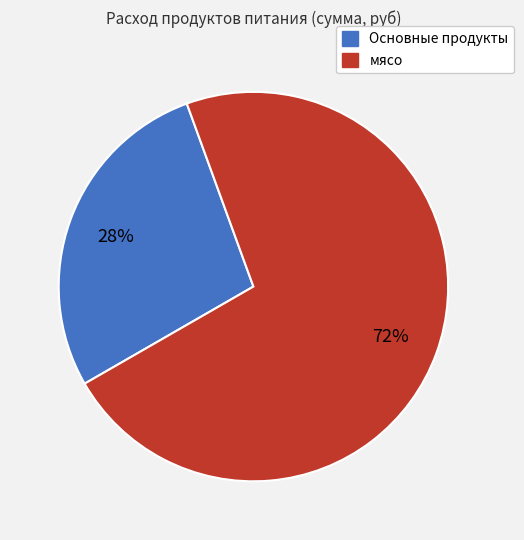

To the nearest percent, what is the difference between the largest and smallest slice percentages?

44%